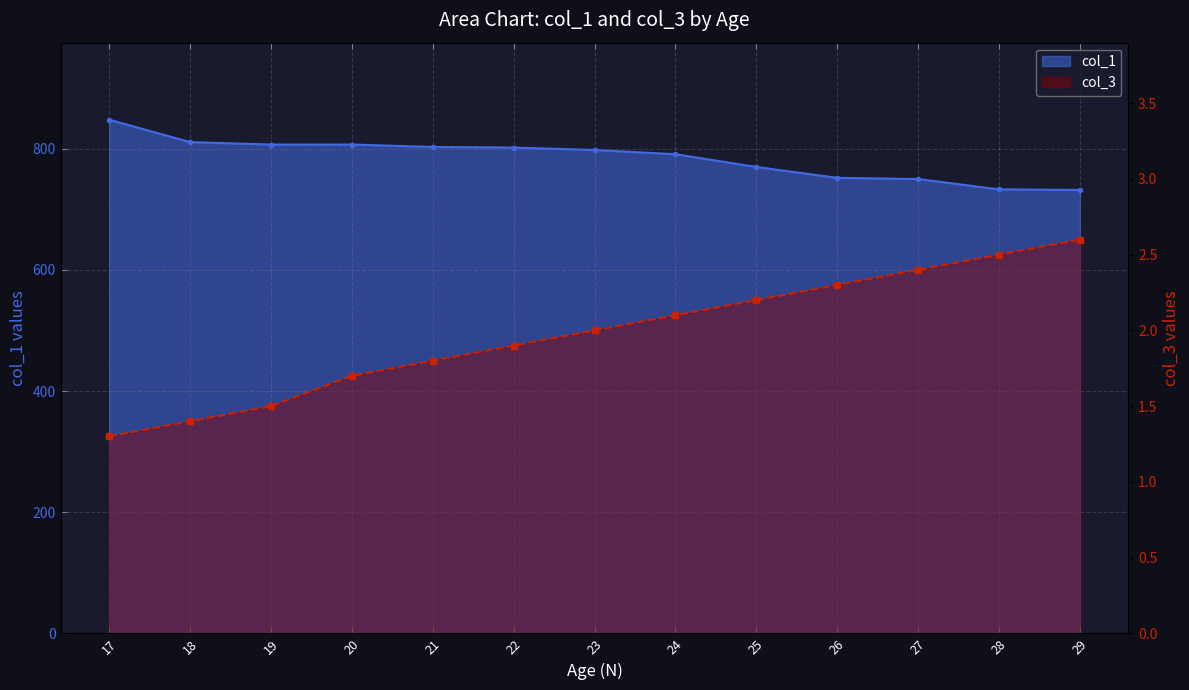

At which label does col_3 first exceed 2?

24